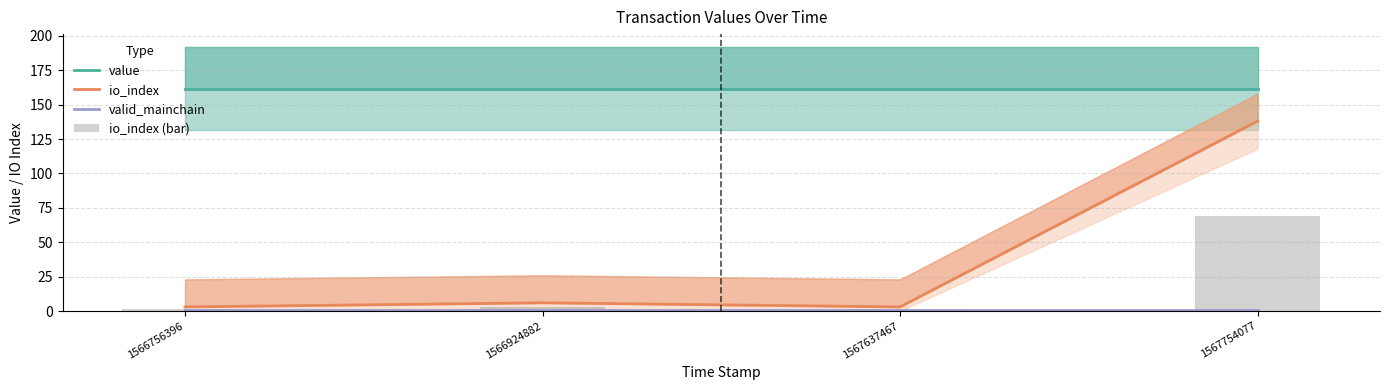

Which series changed the most between 1566756396 and 1567754077?

io_index